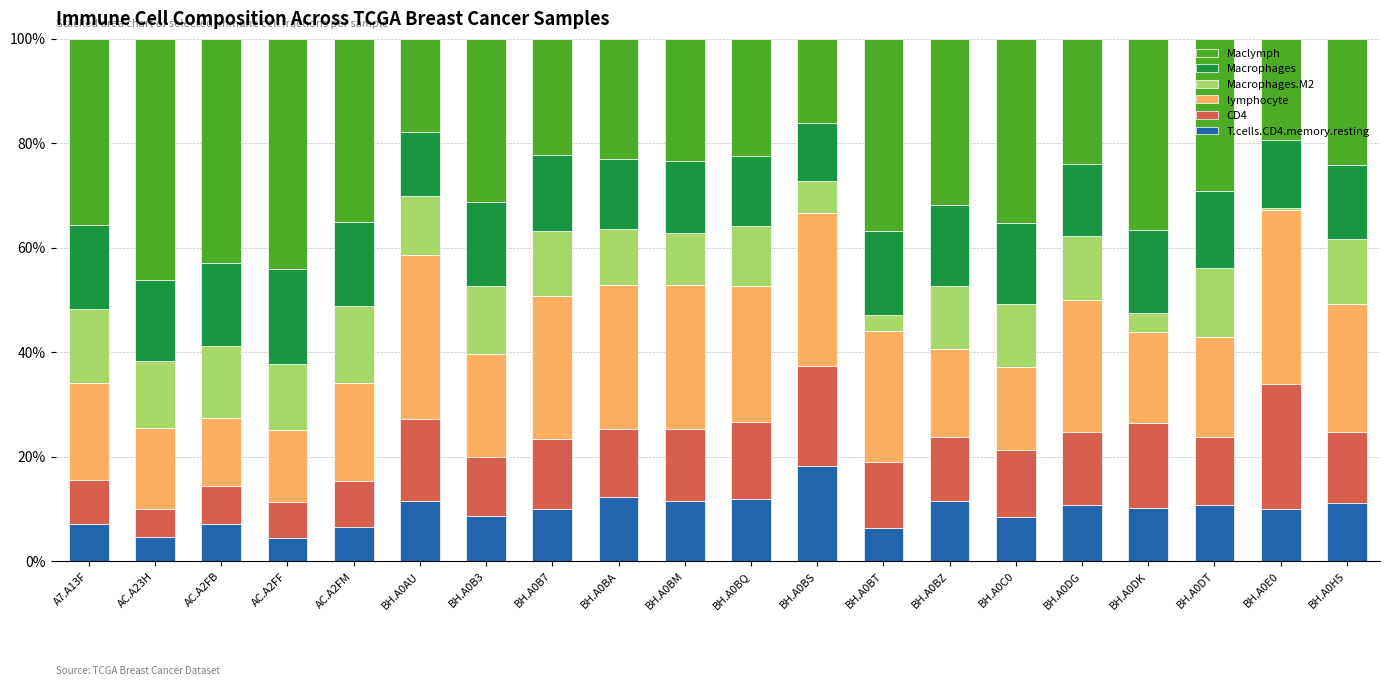

What is the total value across all series at BH.A0AU?

100.0